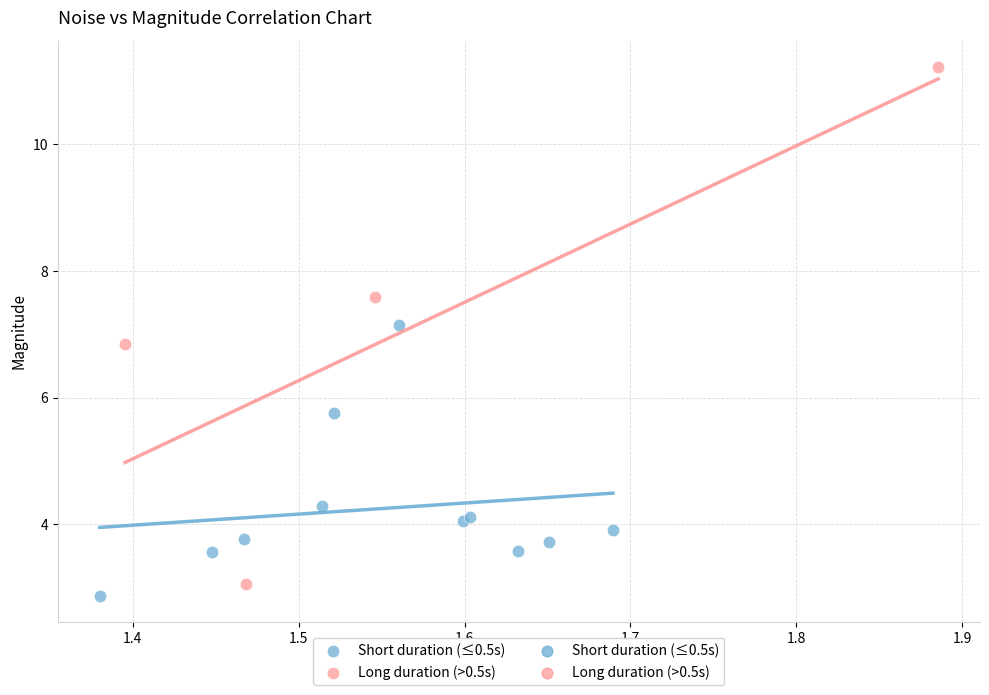

Which series reaches the maximum Y coordinate?

Long duration (>0.5s)